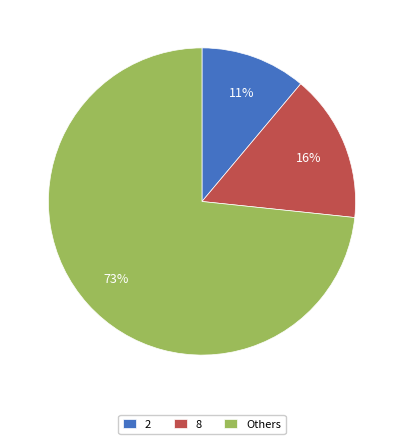

True or false: 2 accounts for 11% of the total.

True